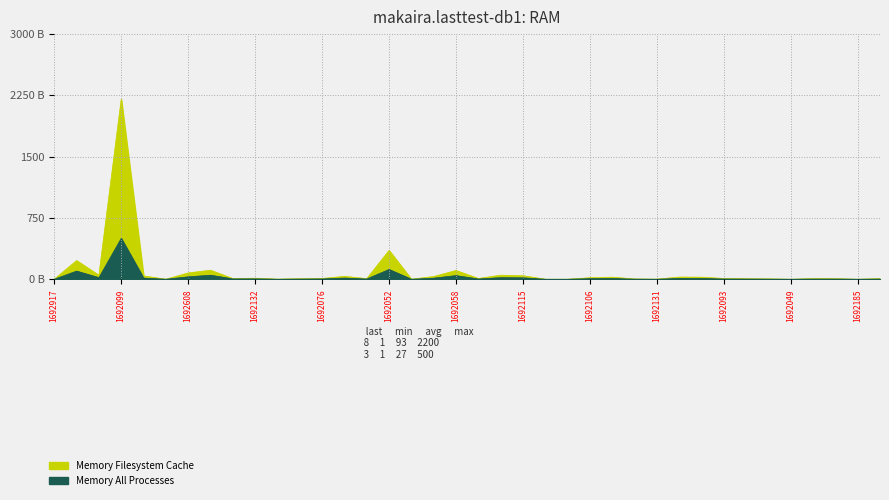

At how many categories does at least one series exceed 1140?

1